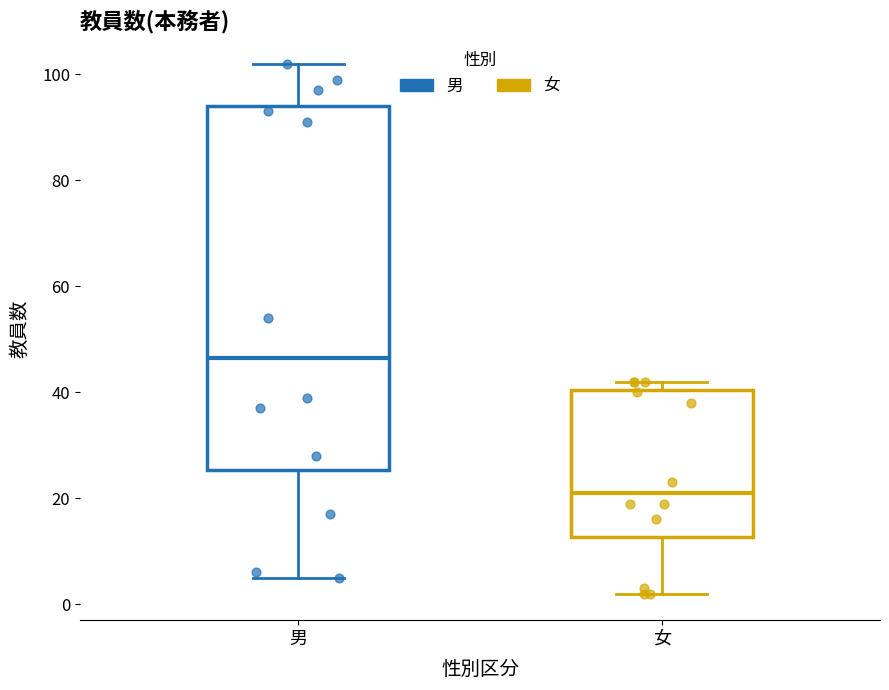

Where does the median line of the box for 男 sit on the y-axis? The values are not printed on the chart, so give them approximately, as read against the axis.

46